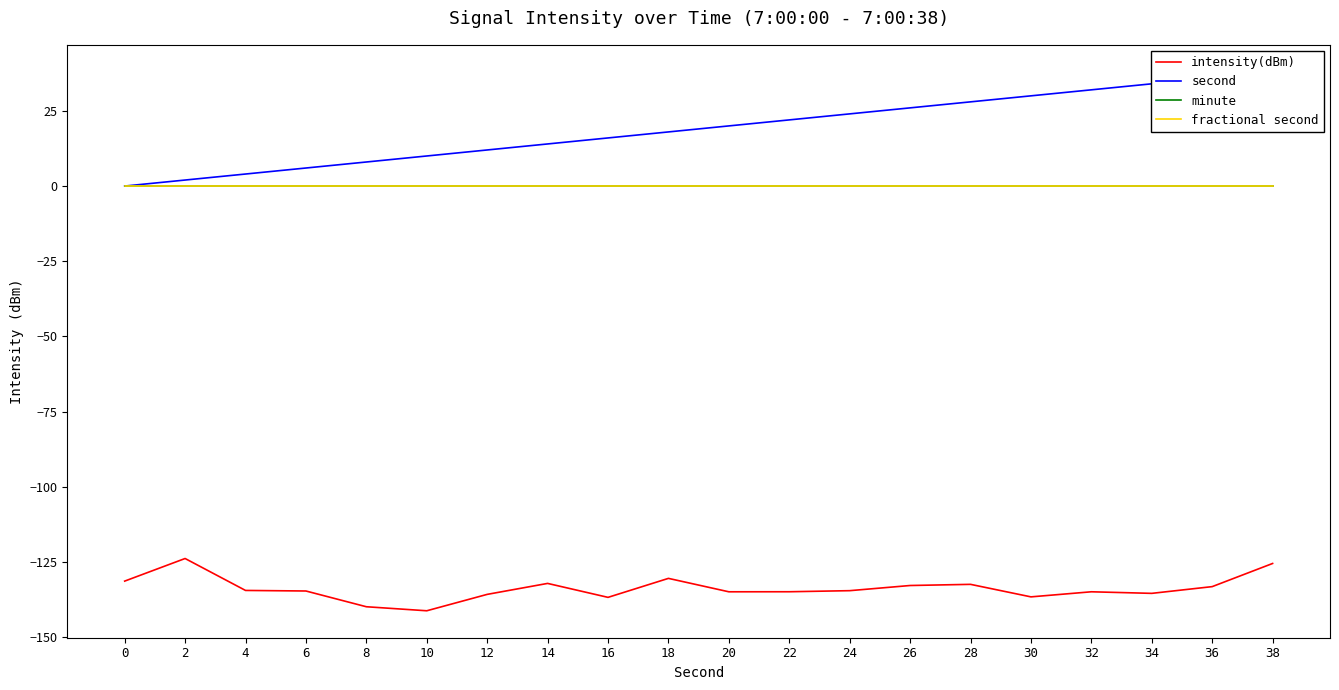

True or false: intensity(dBm) and minute intersect in this chart.

False